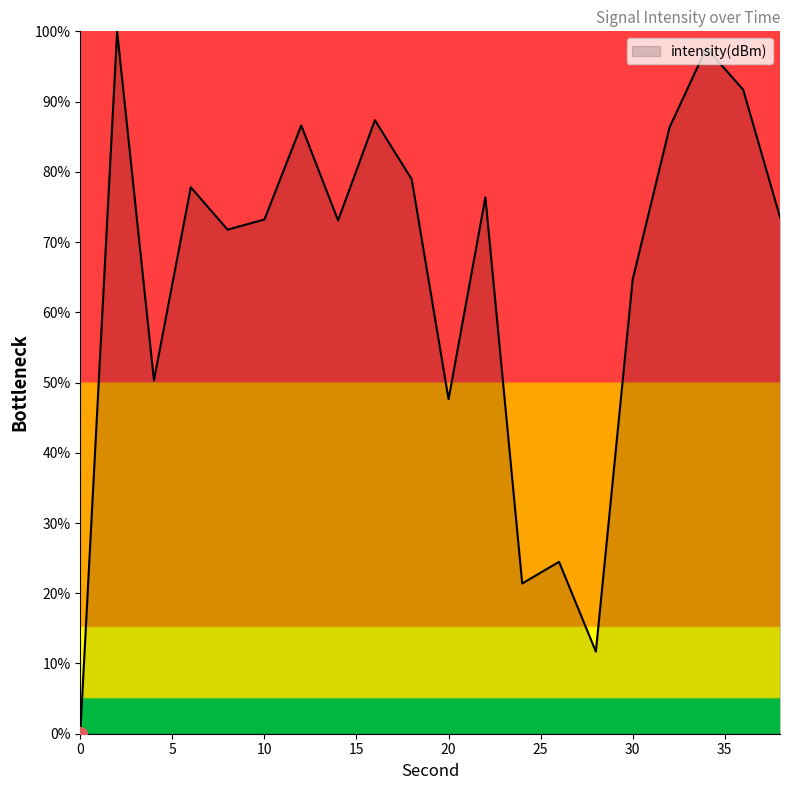

What is the greatest value displayed?

100.0